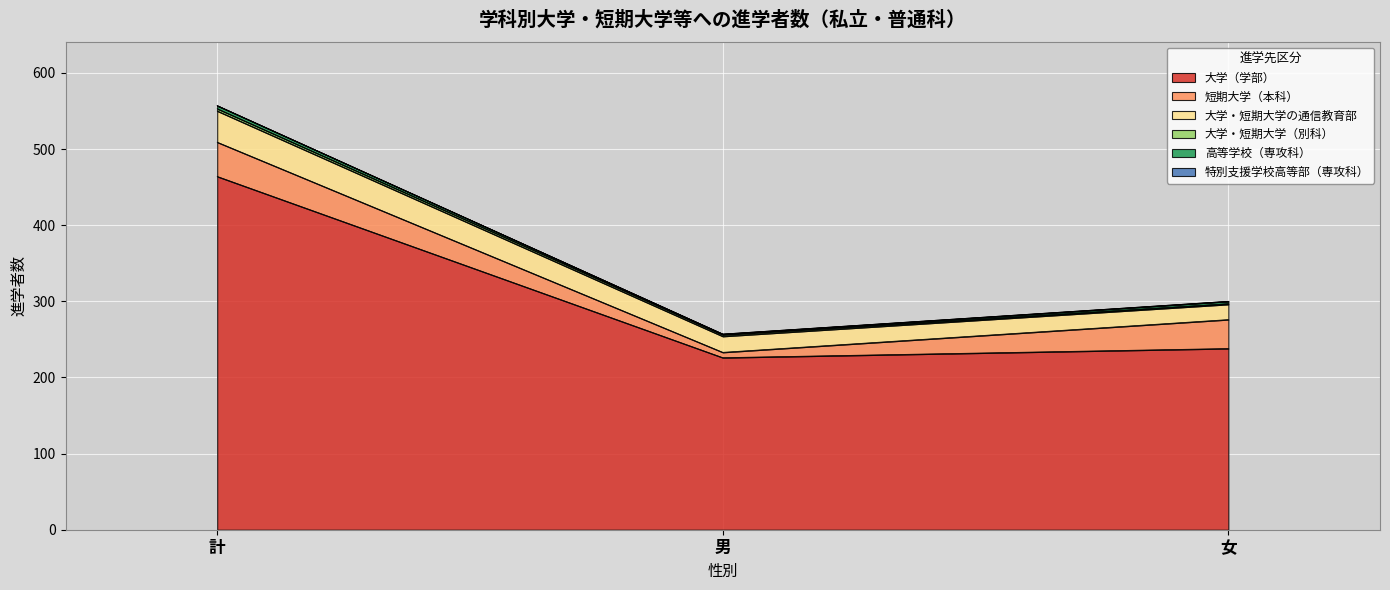

Does the chart display data point markers on the line(s)?

No